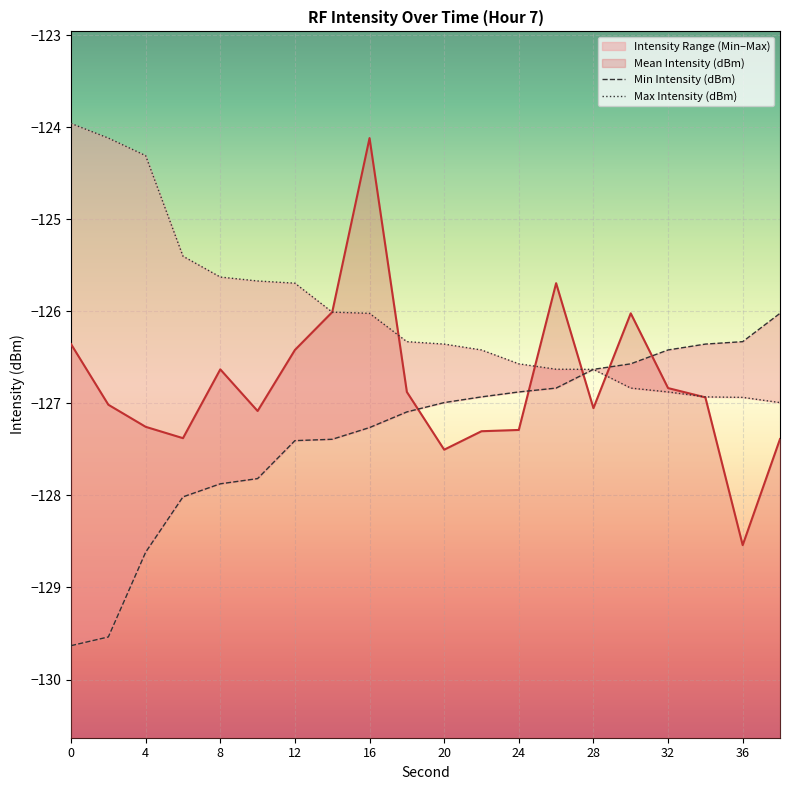

What is the lowest value of the Mean Intensity (dBm) series?

-128.5